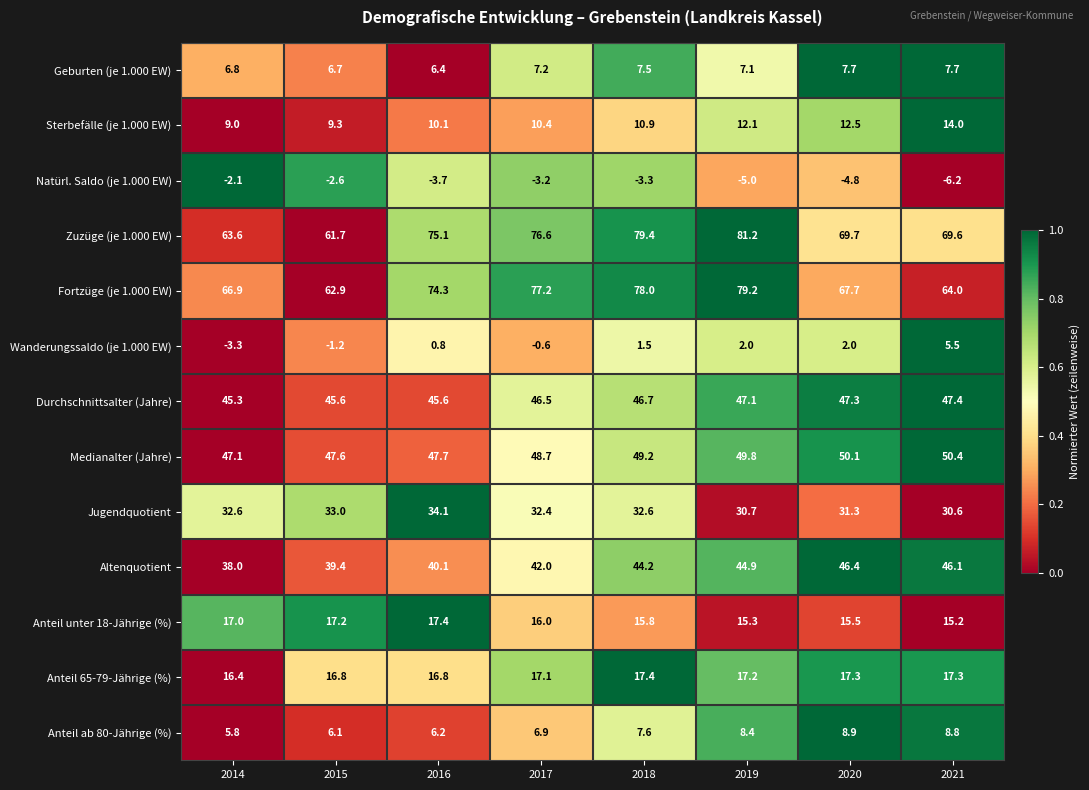

Where does the Sterbefälle (je 1.000 EW) series first go above 10?

2016